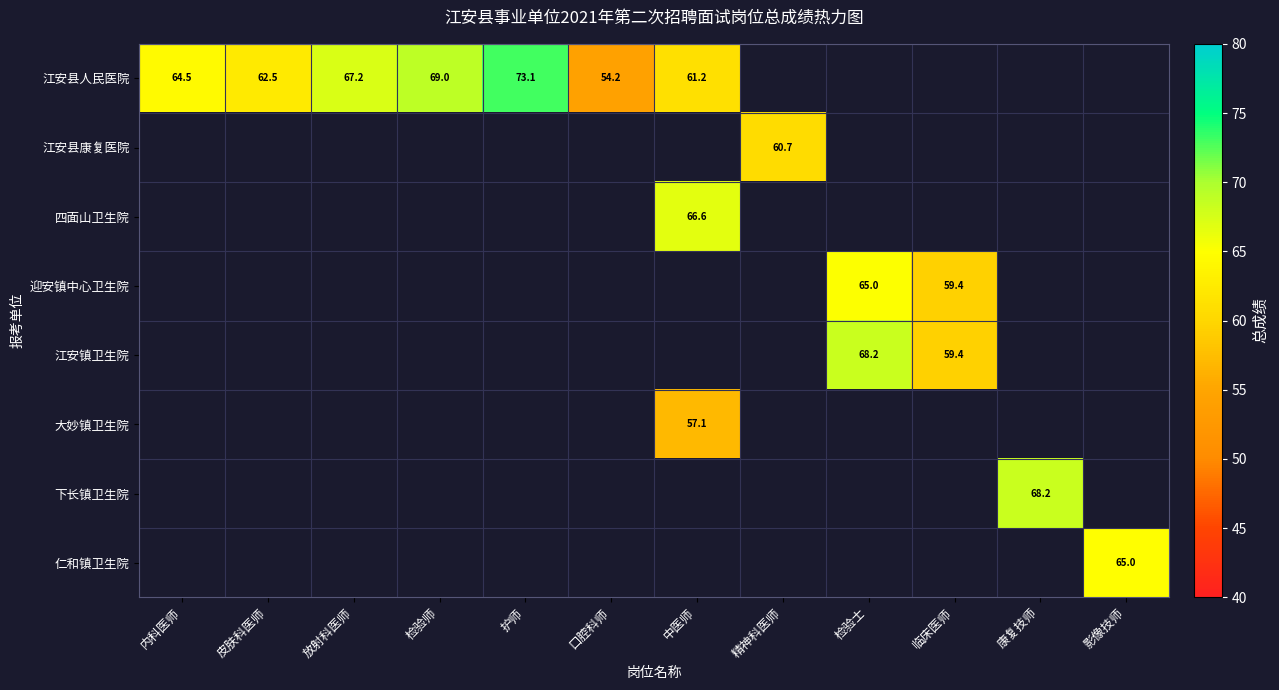

At 康复技师, list the series in order from largest to smallest.

江安县人民医院, 江安县康复医院, 四面山卫生院, 迎安镇中心卫生院, 江安镇卫生院, 大妙镇卫生院, 下长镇卫生院, 仁和镇卫生院